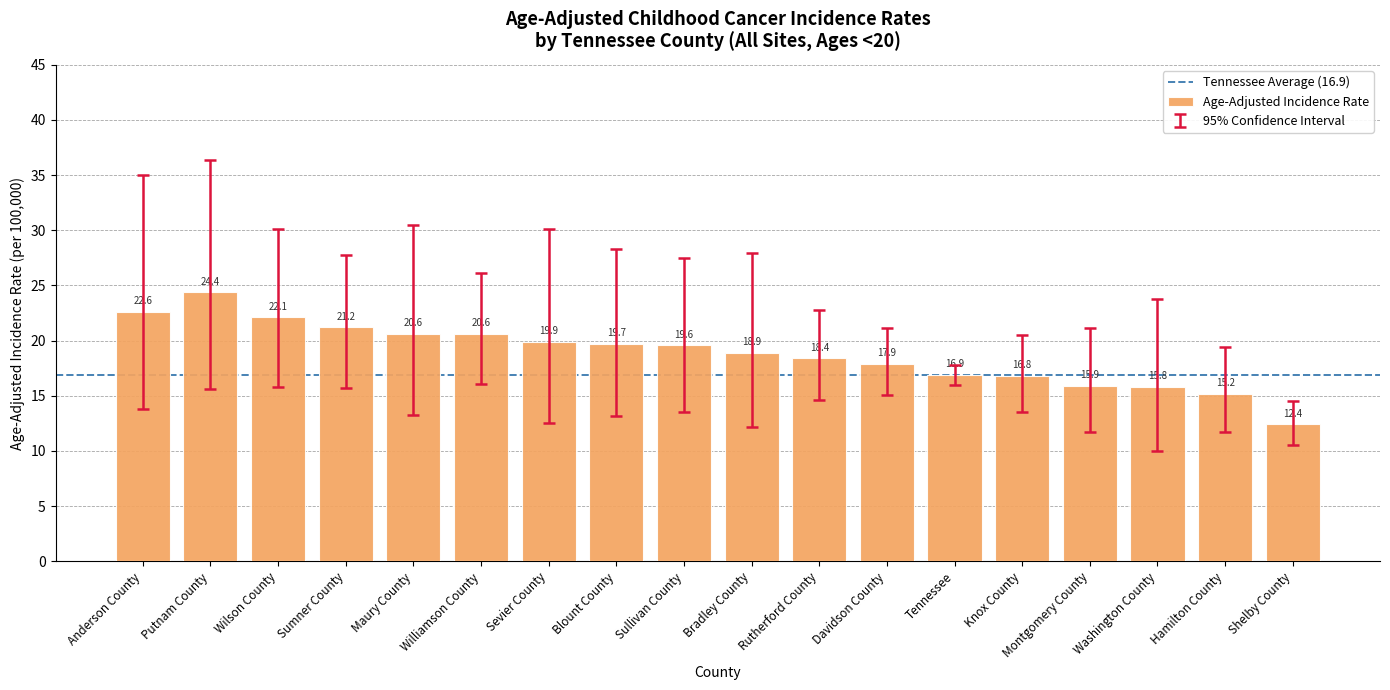

What is the sum of all values?

338.9